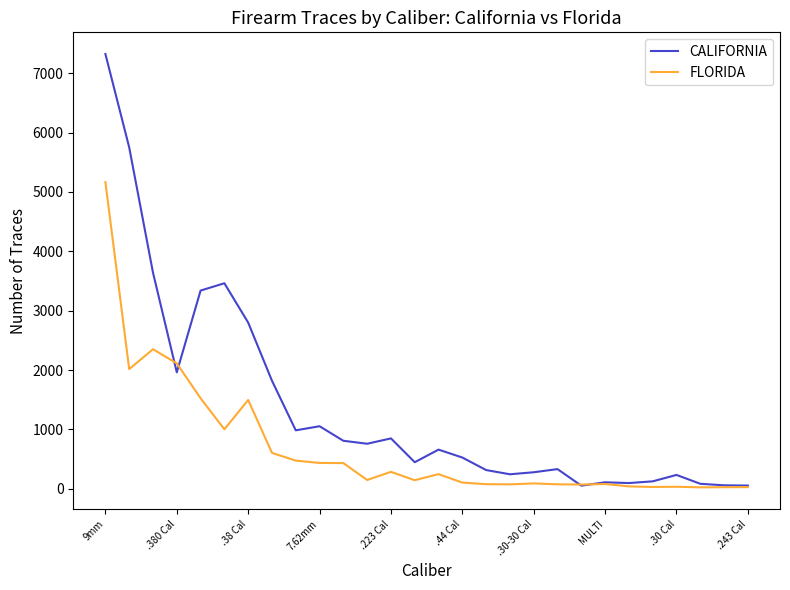

What is the greatest value displayed?

7322